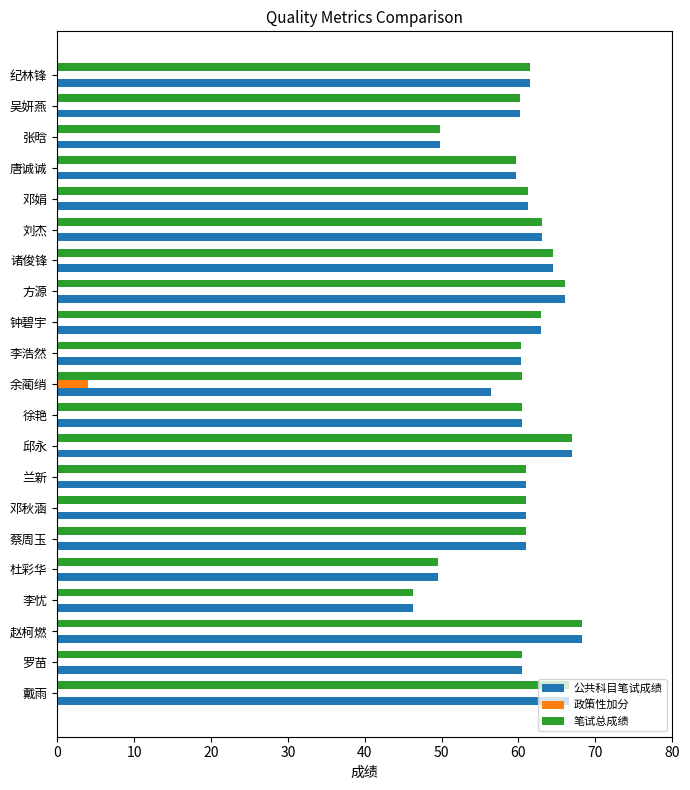

What is the sum of all 政策性加分 values?

4.0